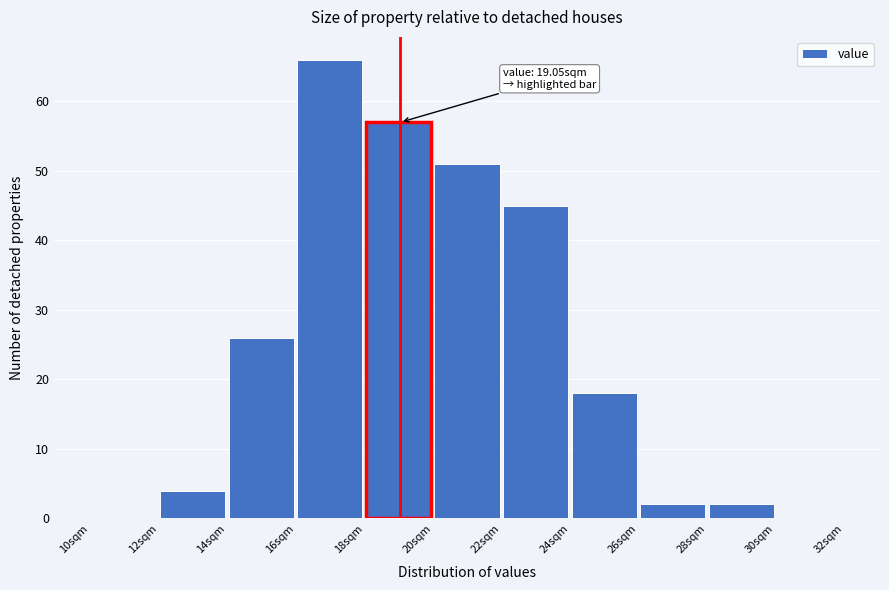

Which range on the x-axis has the tallest bar?

16 to 18